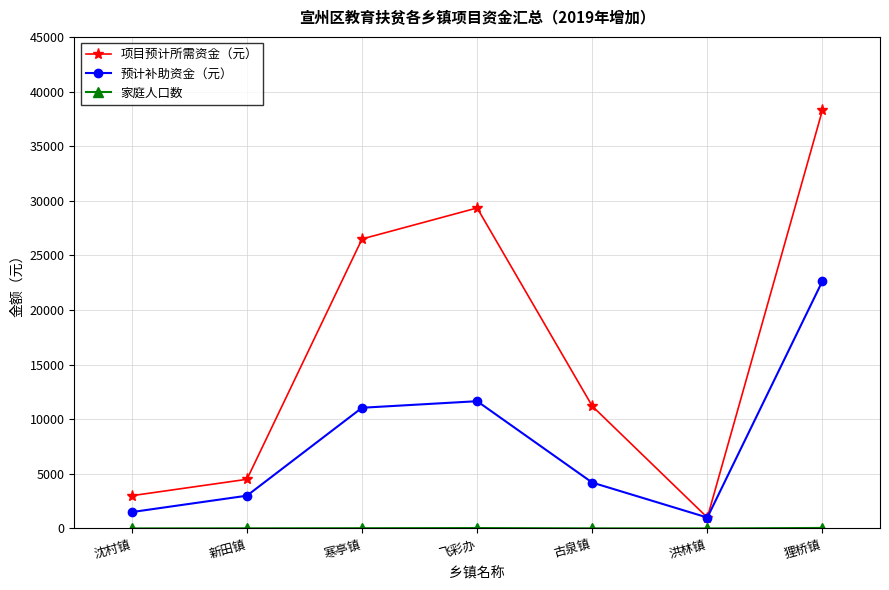

Is this an area chart (filled region under the line)?

No